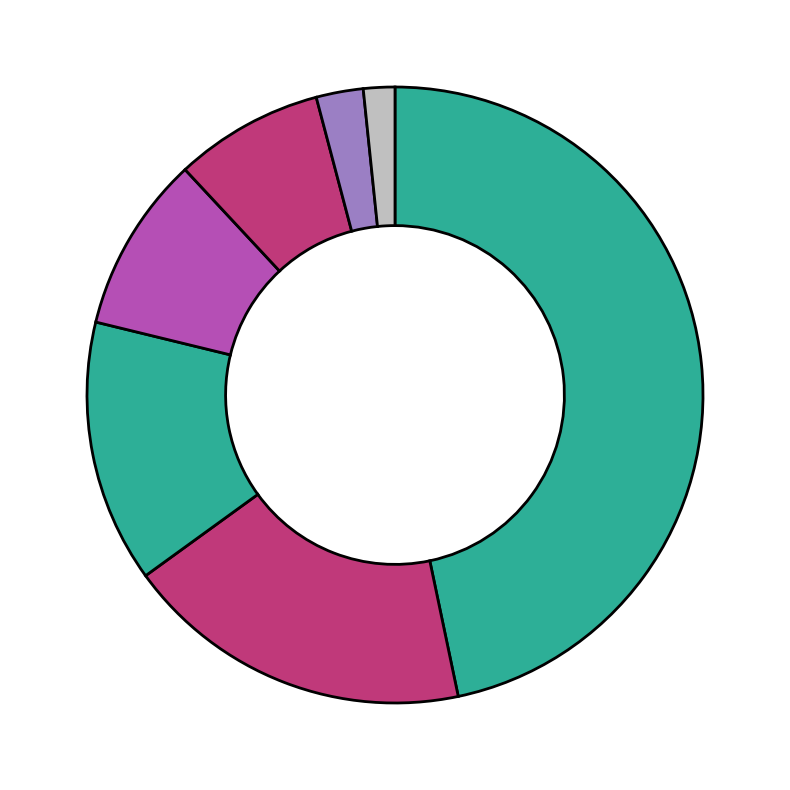

How many segments does this pie chart have?

7